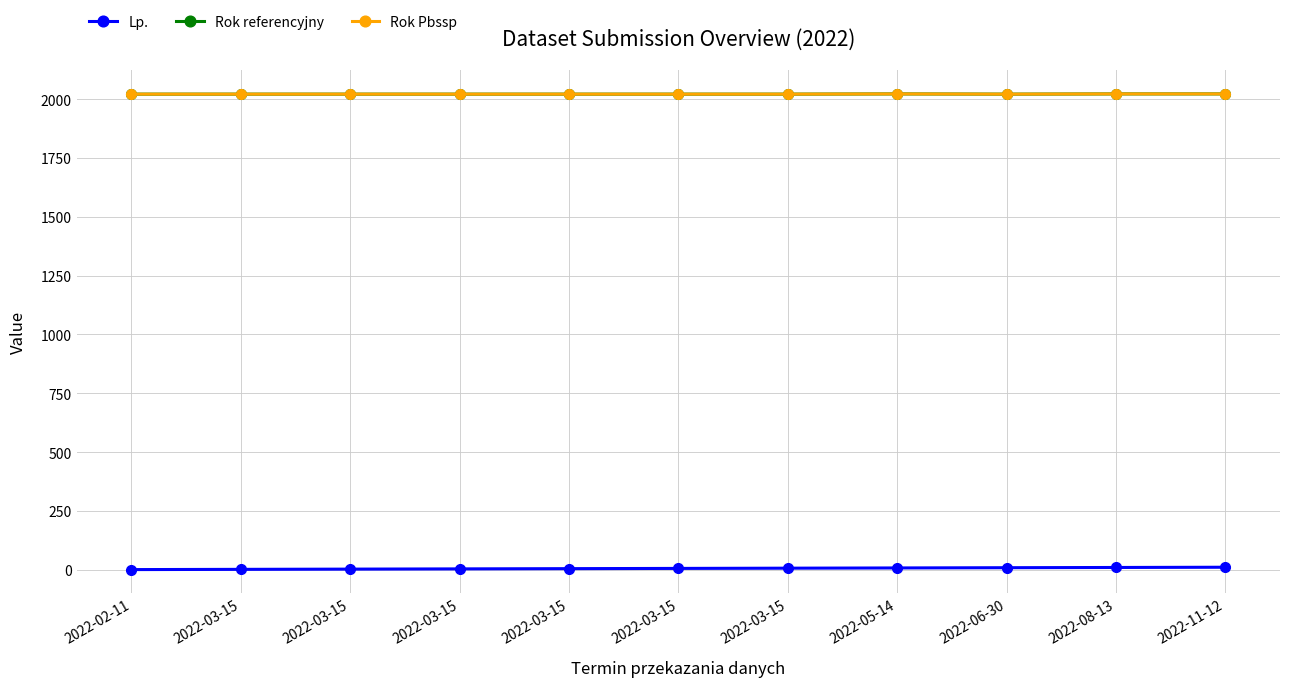

Is this an area chart (filled region under the line)?

No